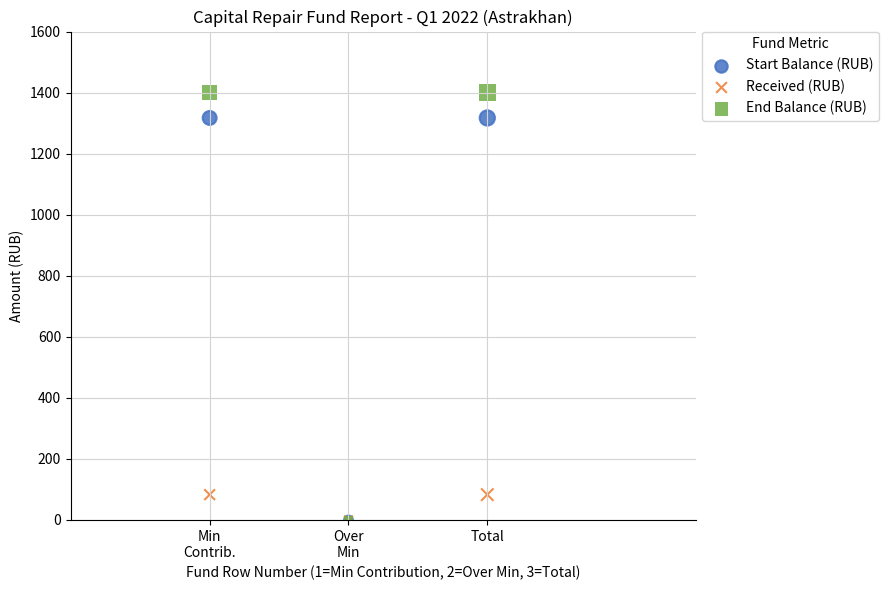

Which series contains the highest Y value?

End Balance (RUB)